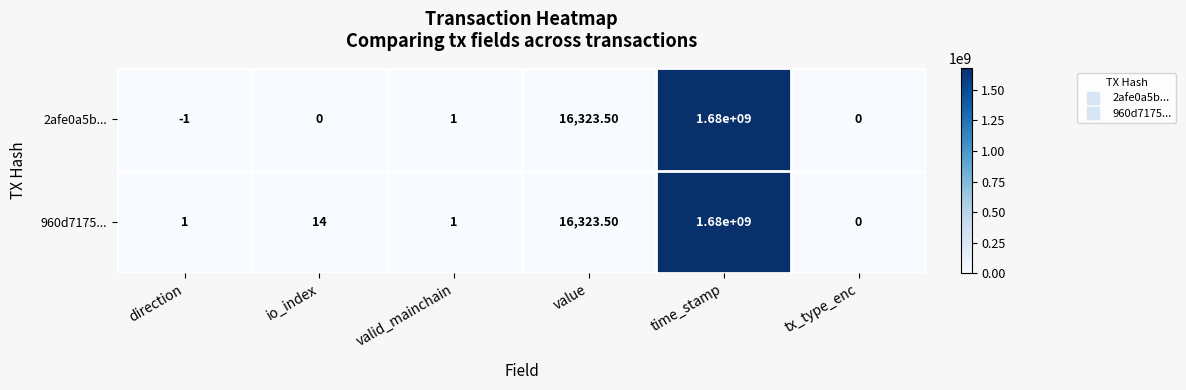

What is the difference between the 960d7175... values at valid_mainchain and value?

16322.5